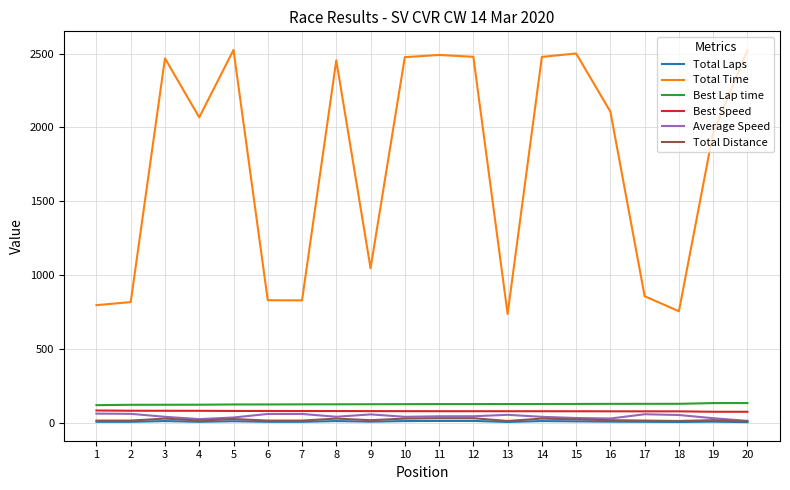

Between 9 and 18, which series saw the biggest shift?

Total Time